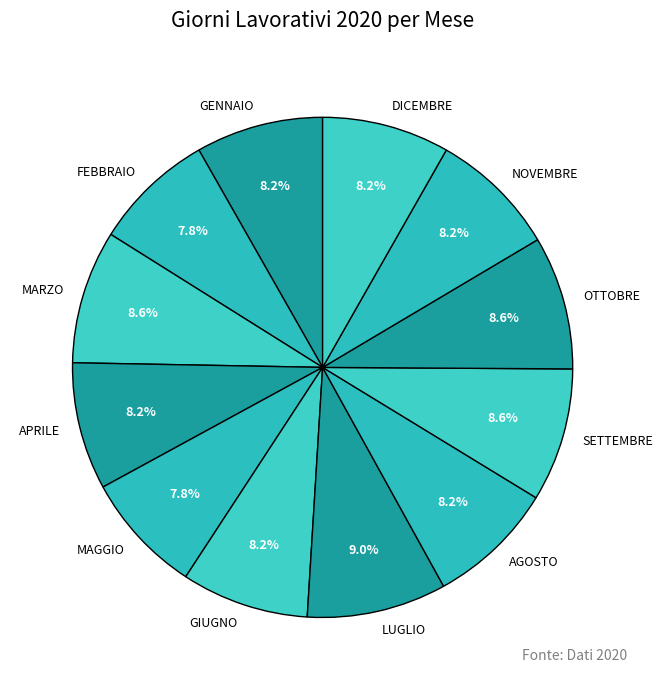

What is the ratio of the value at OTTOBRE to the value at GIUGNO?

1.0